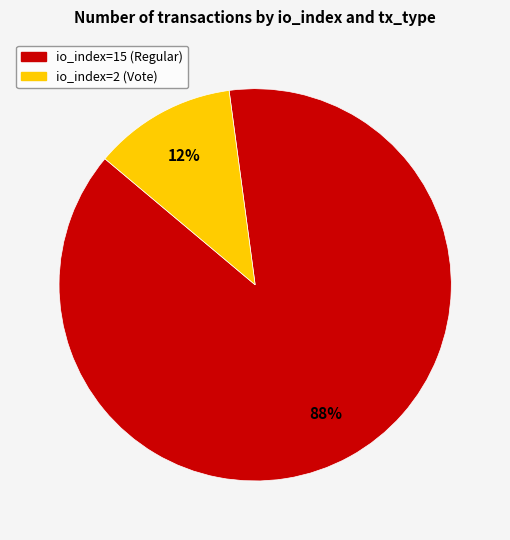

What is the smallest slice in the pie chart?

io_index=2 (Vote)